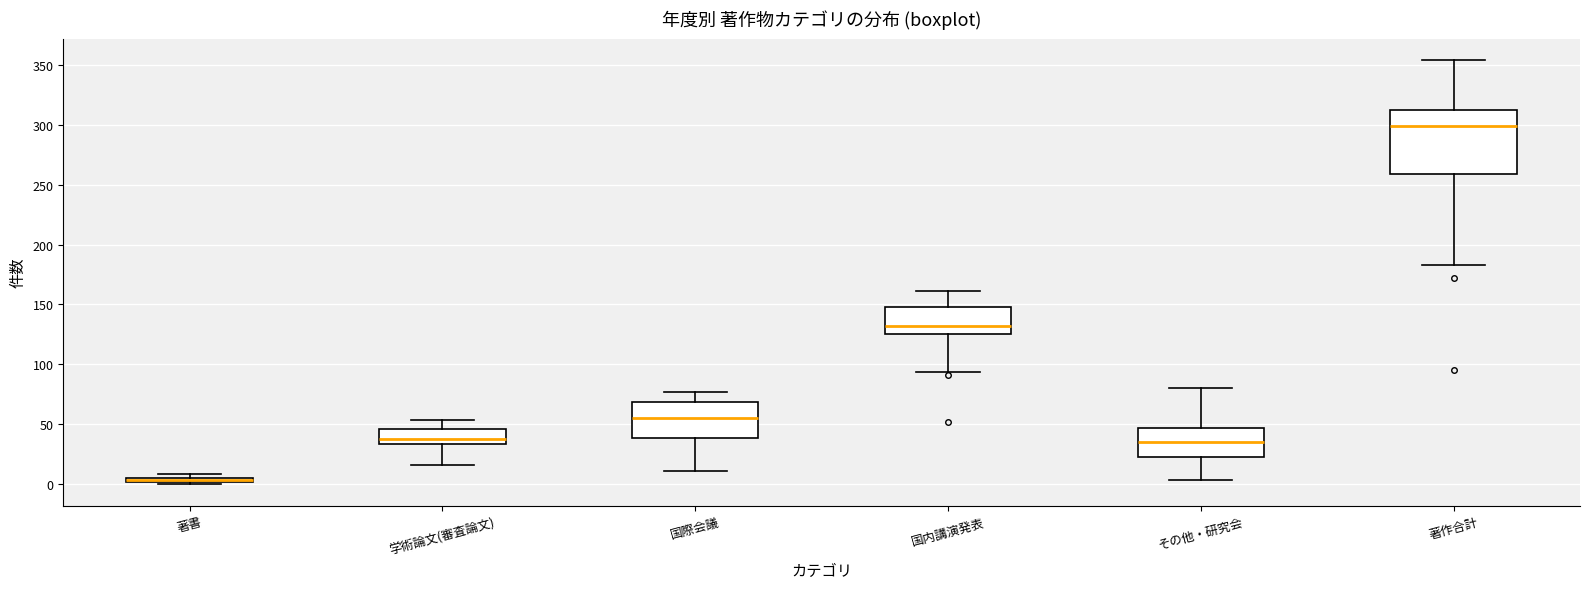

Where is the upper edge of the box for 国際会議 on the y-axis? The values are not printed on the chart, so give them approximately, as read against the axis.

70